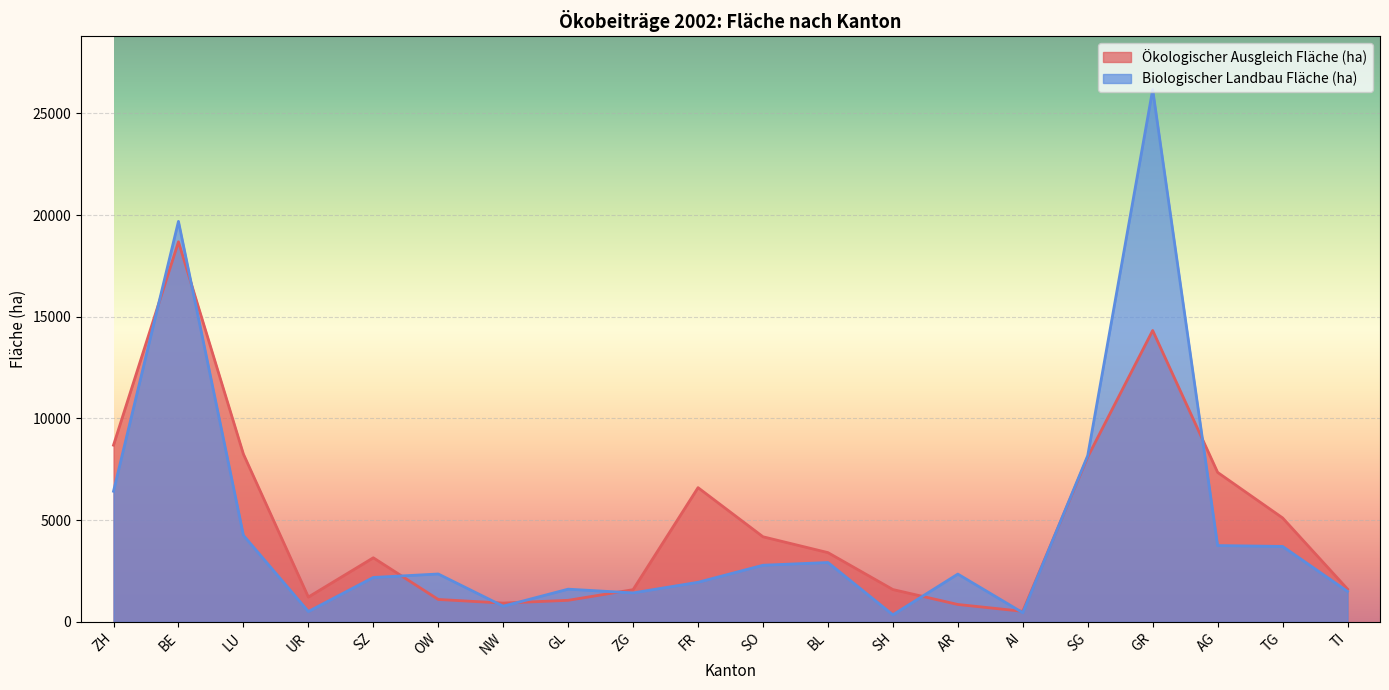

How many data points in Ökologischer Ausgleich Fläche (ha) are above 3406?

10